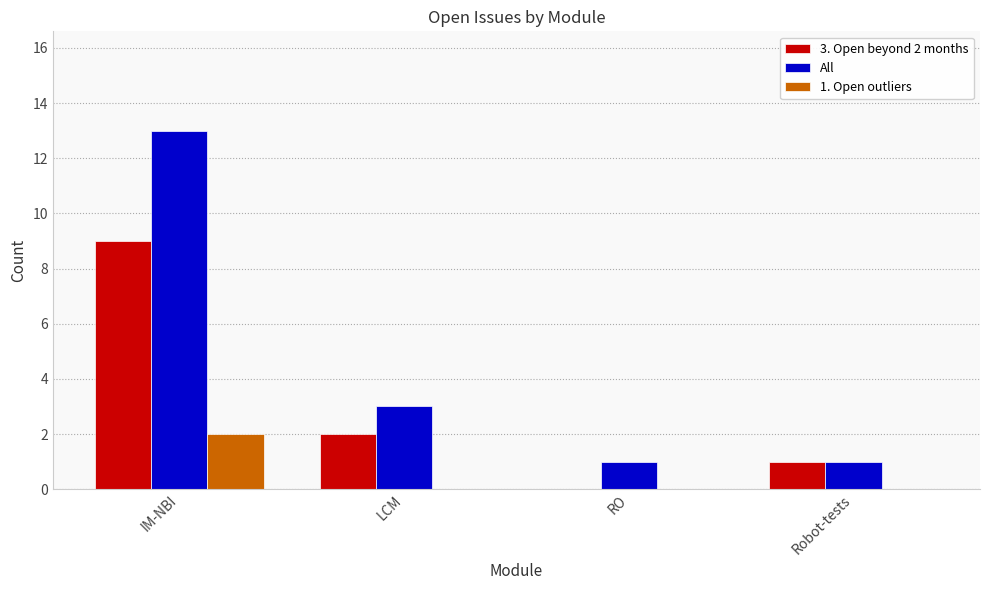

Which series has the largest total across all categories?

All